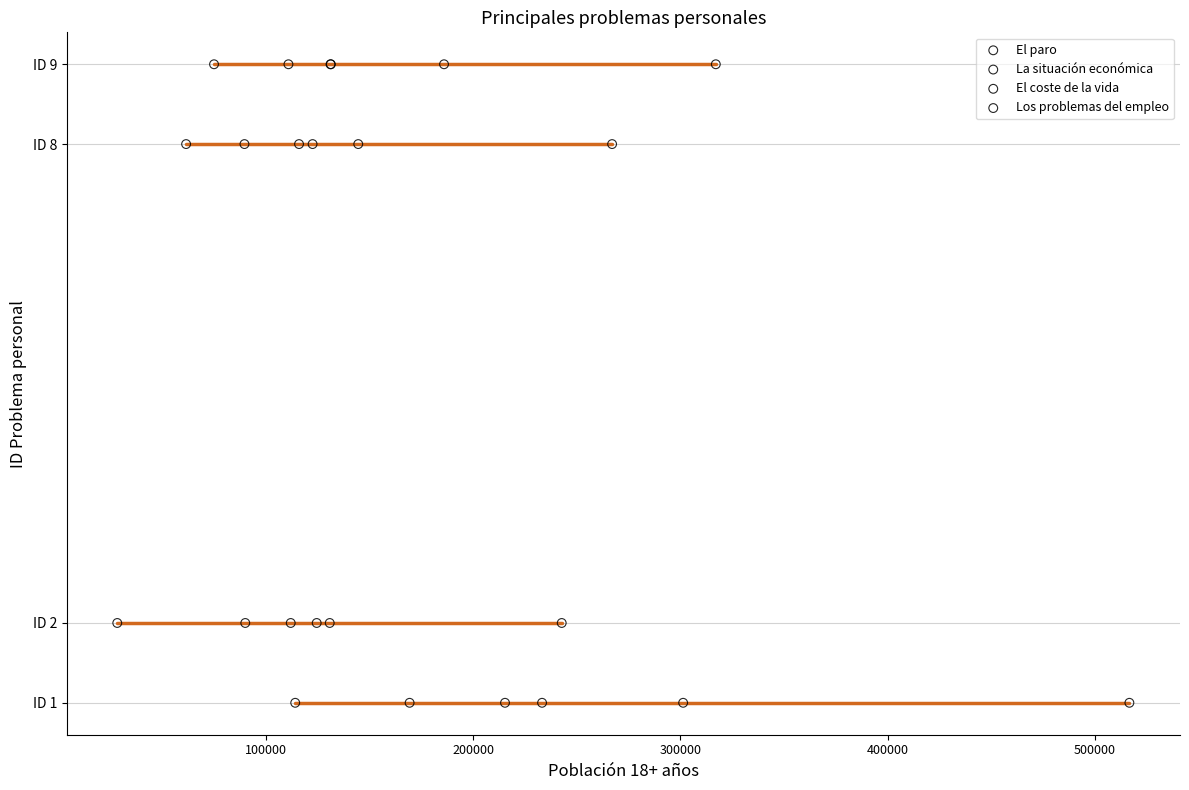

Which series reaches the maximum Y coordinate?

La situación económica